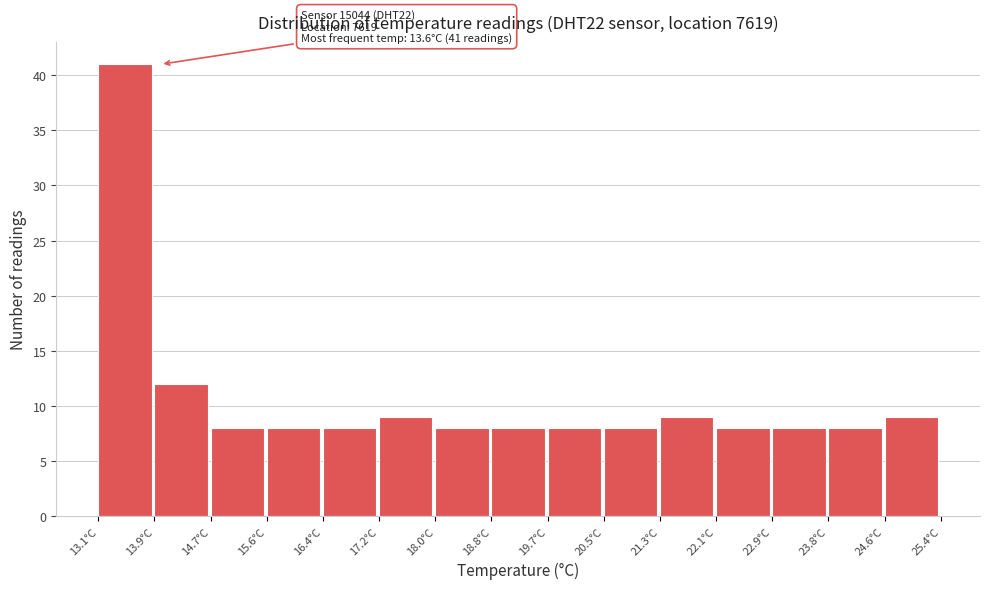

Over which range of the x-axis is the bar tallest?

13.10 to 13.92